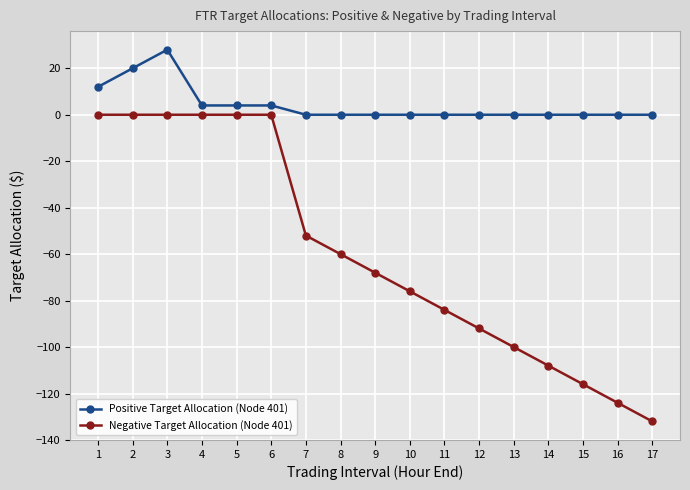

Which series changed the most between 13 and 15?

Negative Target Allocation (Node 401)